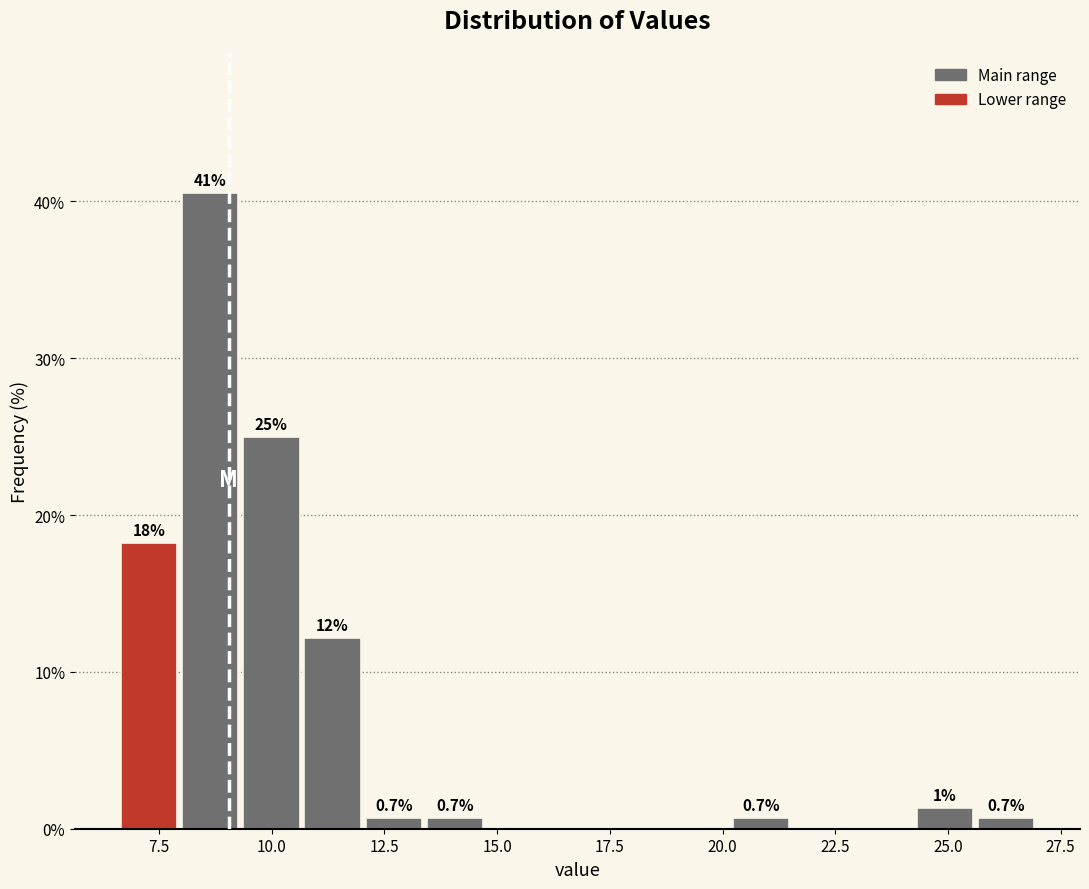

Around what value on the x-axis is the tallest bar? Give the approximate position of its centre, as read against the axis.

8.5